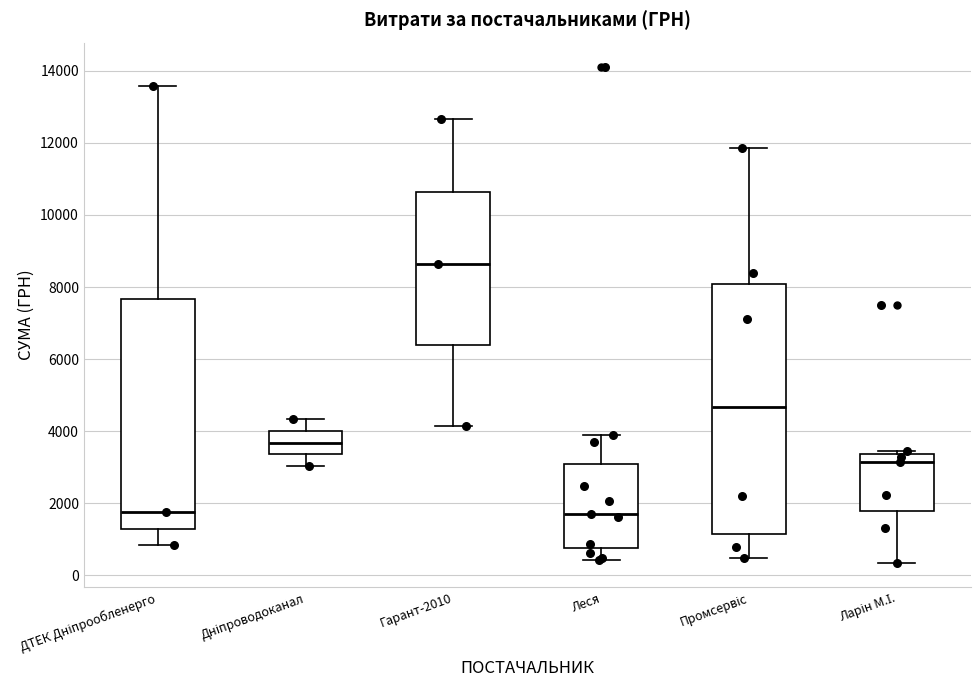

Reading left to right, read every box against the y-axis: the position of its median line, the range the box covers, and the ends of its whiskers. The values are not printed on the chart, so give them approximately, as read against the axis.

ДТЕК Дніпрообленерго: median 1800, box 1400 to 7600, whiskers 800 to 13600
Дніпроводоканал: median 3600, box 3400 to 4000, whiskers 3000 to 4400
Гарант-2010: median 8600, box 6400 to 10600, whiskers 4200 to 12600
Леся: median 1600, box 800 to 3000, whiskers 400 to 3800
Промсервіс: median 4600, box 1200 to 8000, whiskers 400 to 11800
Ларін М.І.: median 3200, box 1800 to 3400, whiskers 400 to 3400 (just above the box's upper edge)